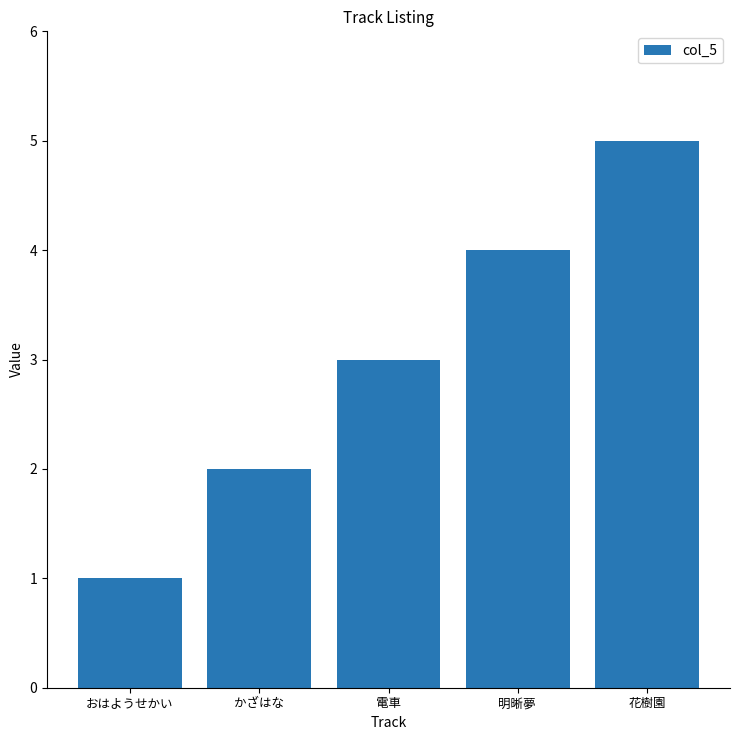

What is the maximum value shown in the chart?

5